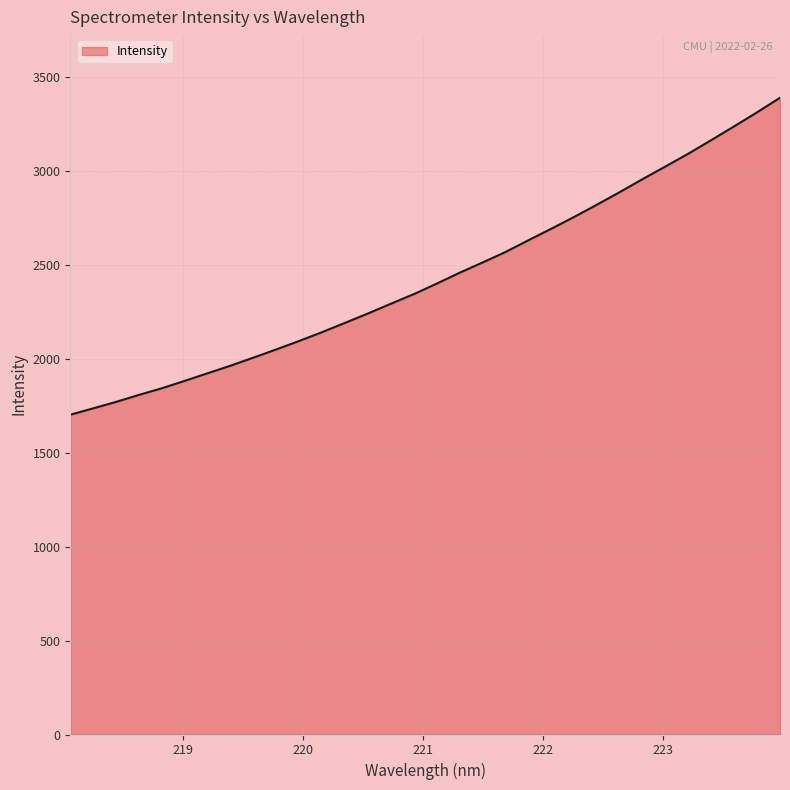

What is the greatest value displayed?

3391.2